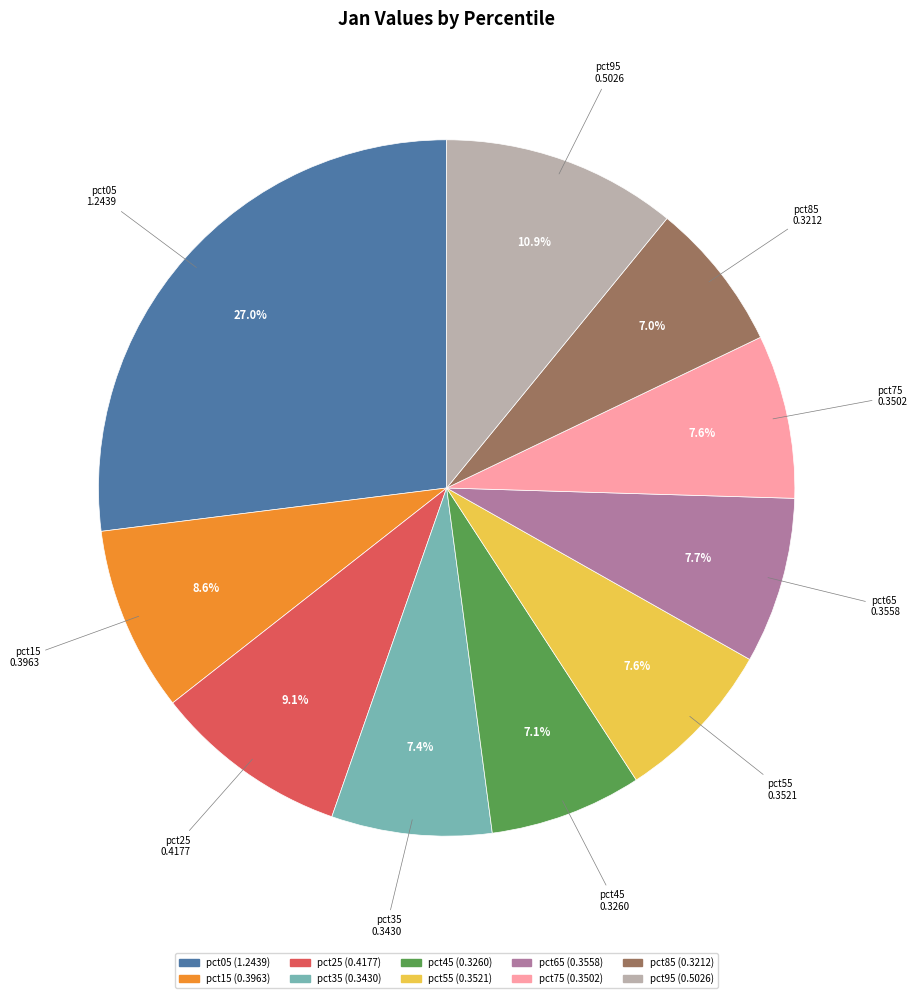

Does pct05 represent more than half of the total?

No